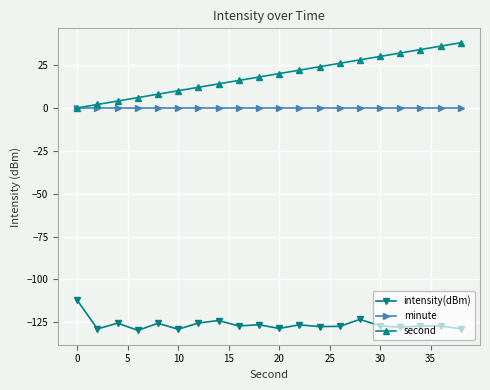

Rank the series by their maximum value, from highest to lowest.

second, minute, intensity(dBm)